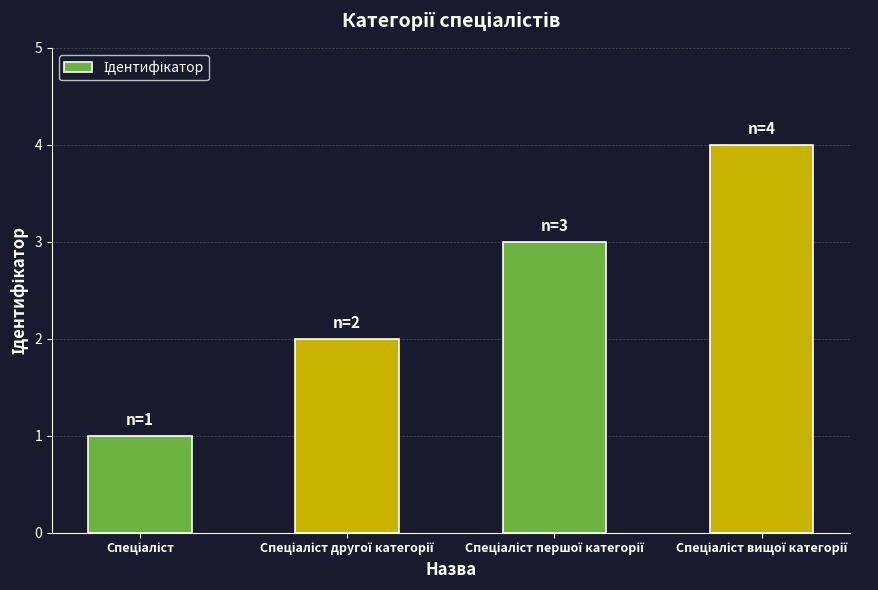

What is the difference between the maximum and minimum values?

3